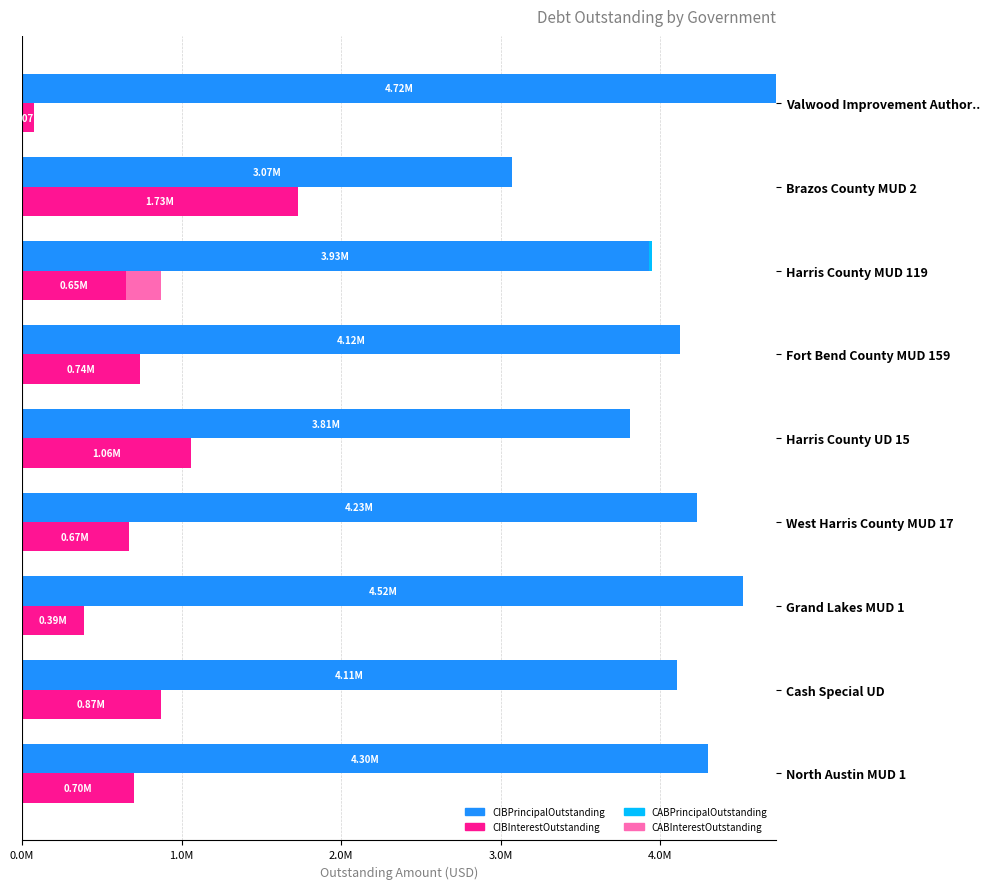

Which series has the largest range (max minus min)?

CIBInterestOutstanding